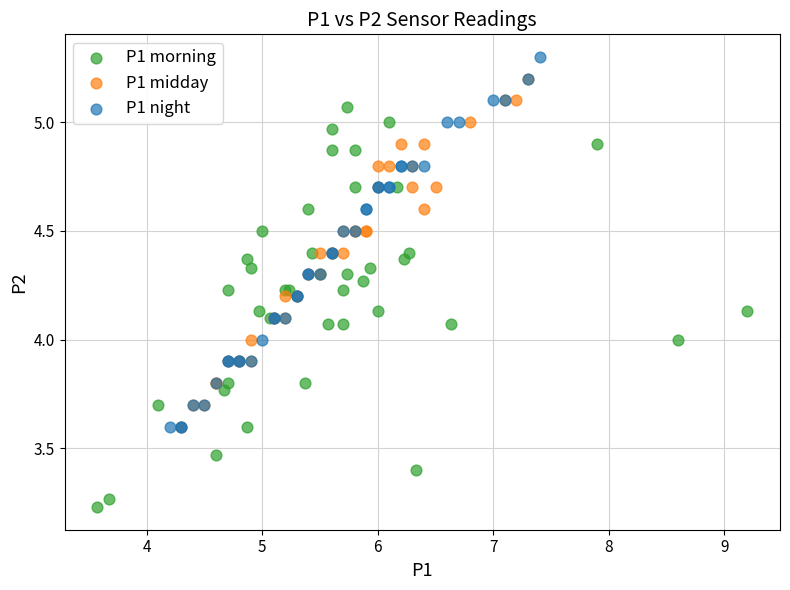

Which series contains the lowest Y value?

P1 morning